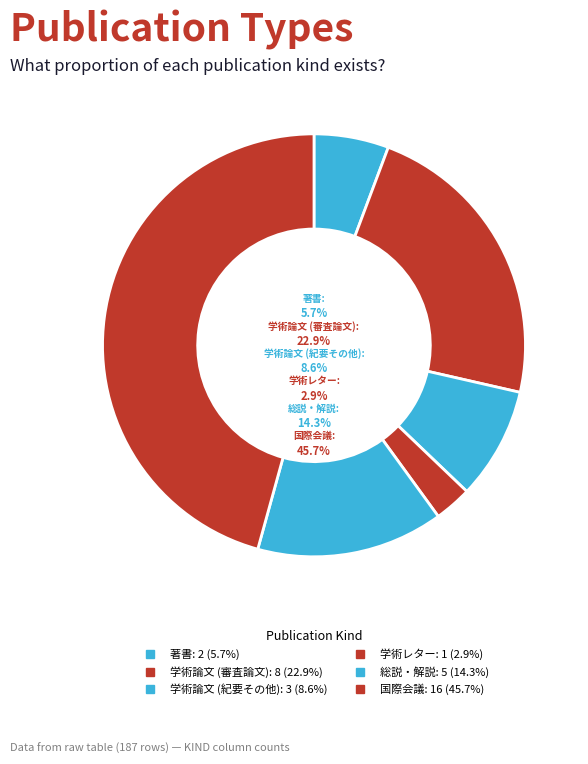

To the nearest percent, what is the difference between the largest and smallest slice percentages?

43%